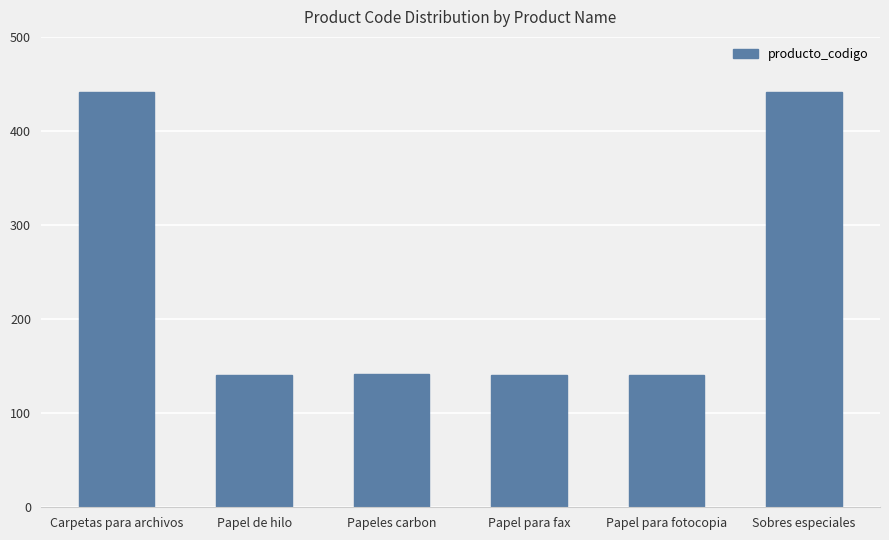

What is the sum of all values?

144699852